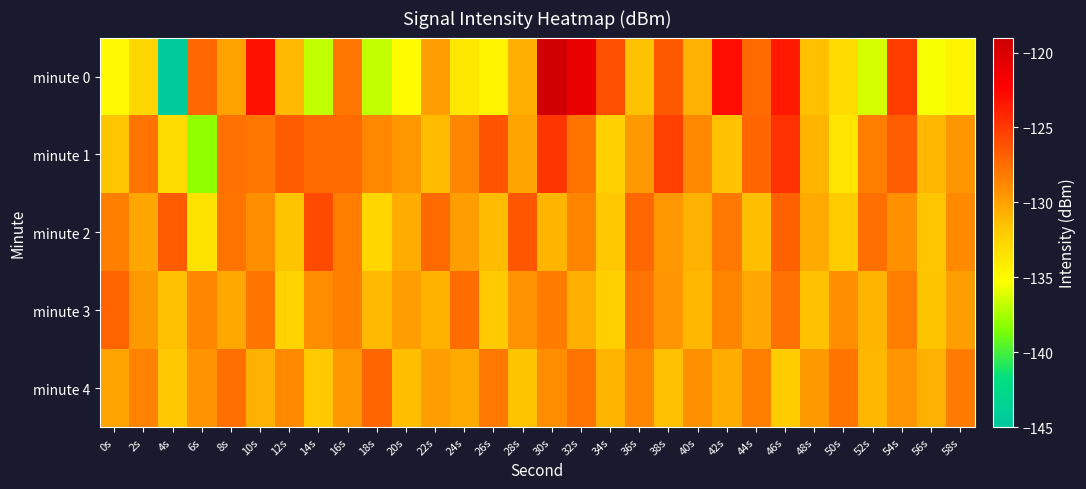

At which category is the sum across all series the highest?

30s